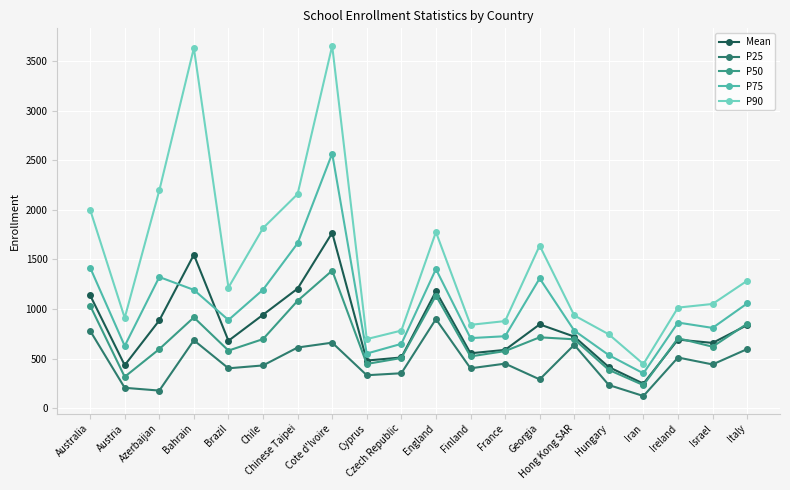

How many interior local valleys does the Mean series have?

6